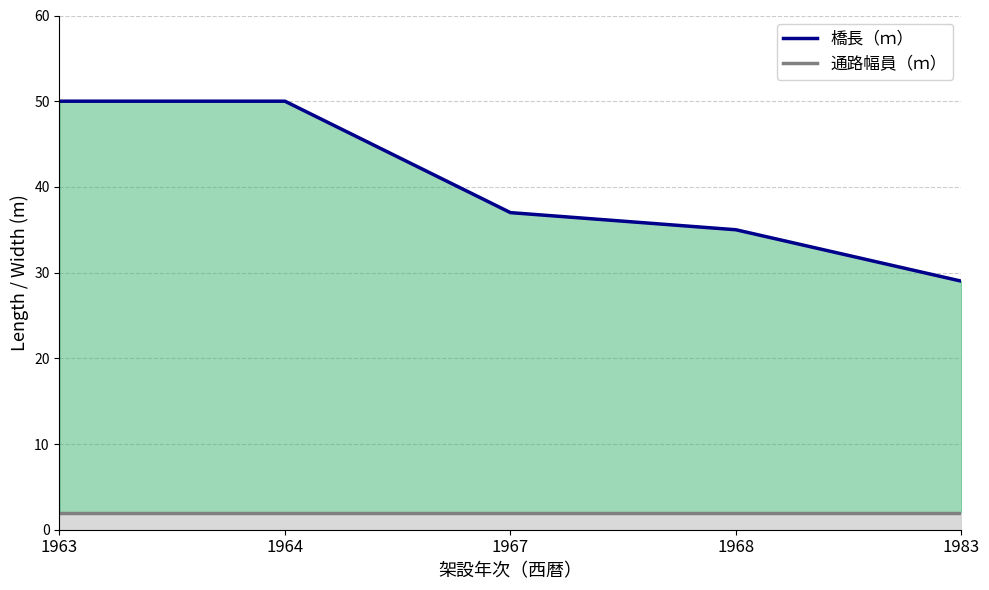

True or false: 通路幅員（ｍ） and 橋長（ｍ） intersect in this chart.

False